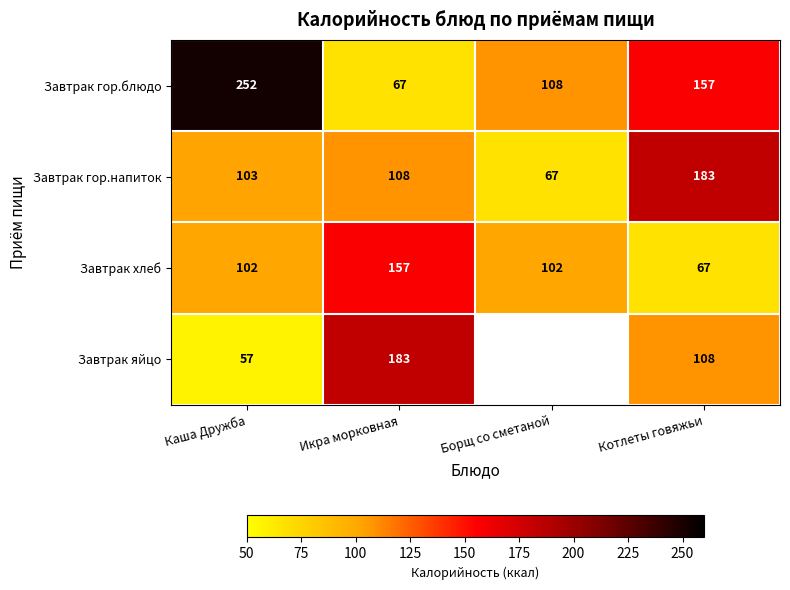

Count the number of data series in this chart.

4